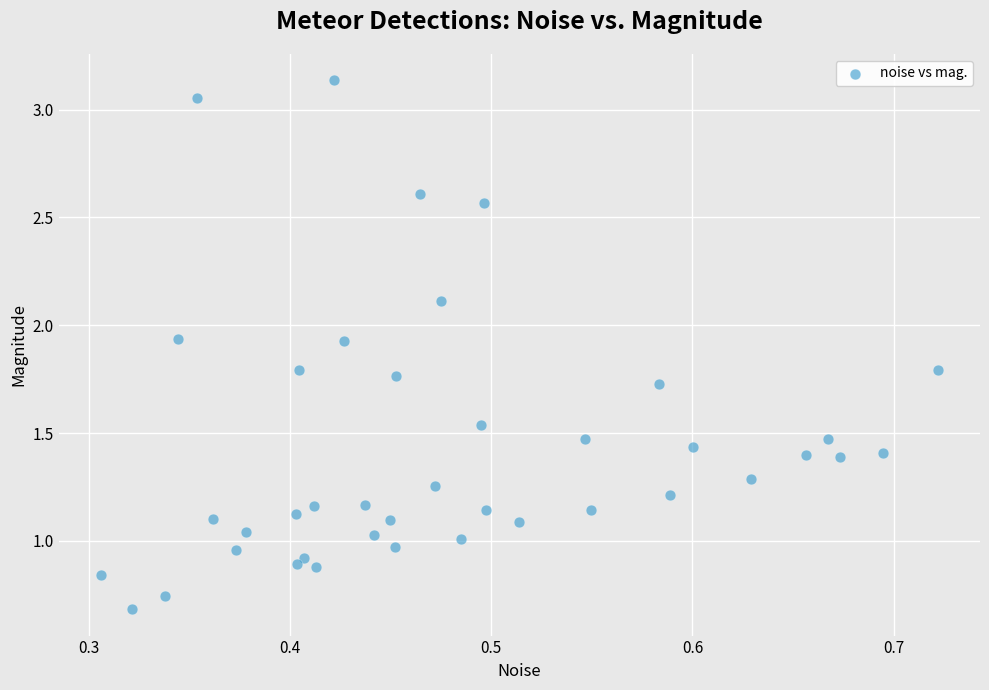

What is the range of X values (max minus min)?

0.4